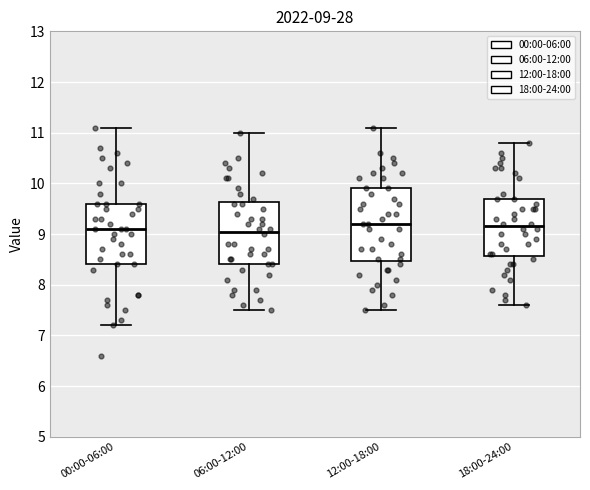

Comparing the boxes themselves (not the whiskers), which one is the tallest?

12:00-18:00